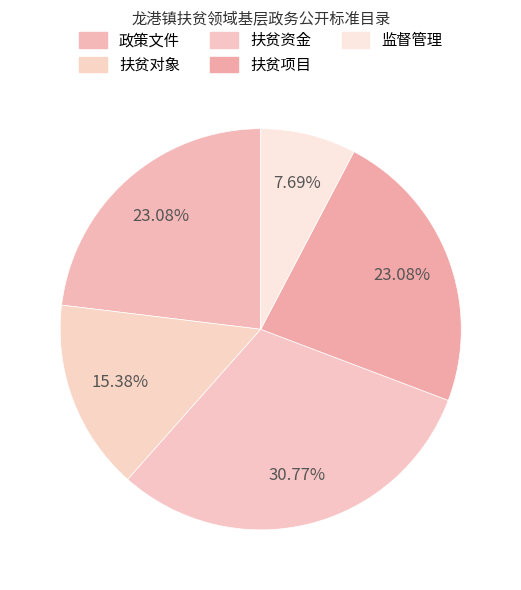

Is there a majority slice in this chart?

No